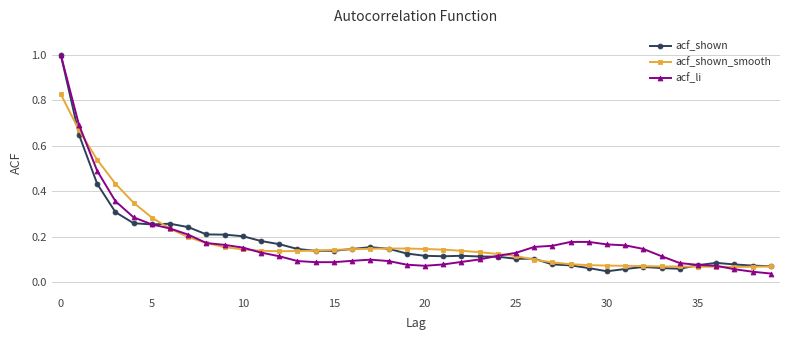

What is the highest value of the acf_li series?

1.0